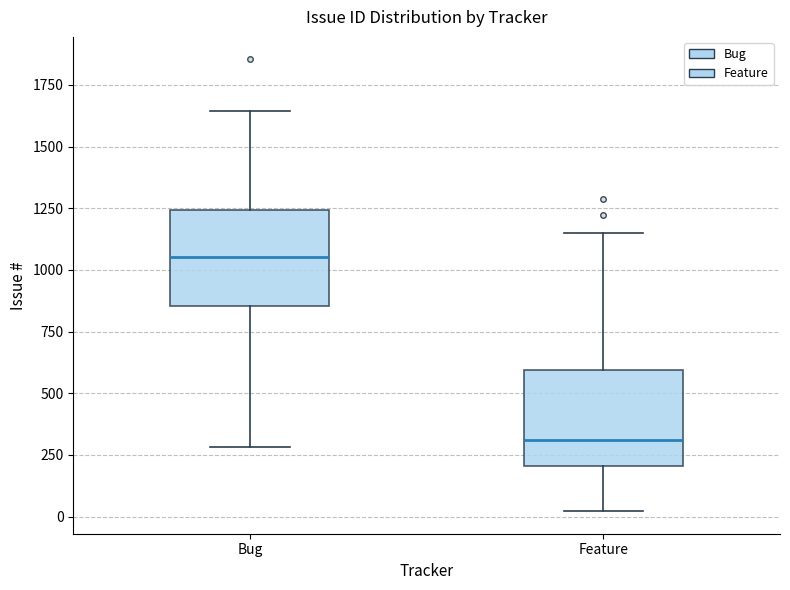

Reading left to right, transcribe this box plot: for each box, give where its median line is, the range the box spans, and where its two whiskers end, as read against the y-axis. The values are not printed on the chart, so give them approximately, as read against the axis.

Bug: median 1050, box 850 to 1250, whiskers 300 to 1650
Feature: median 300, box 200 to 600, whiskers 0 to 1150